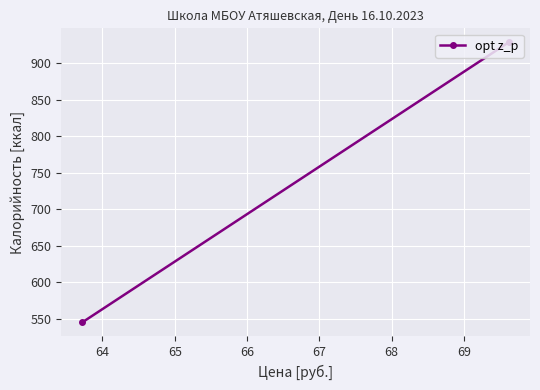

Reading right to left, extract all data points from this chart.

928.2	545.2